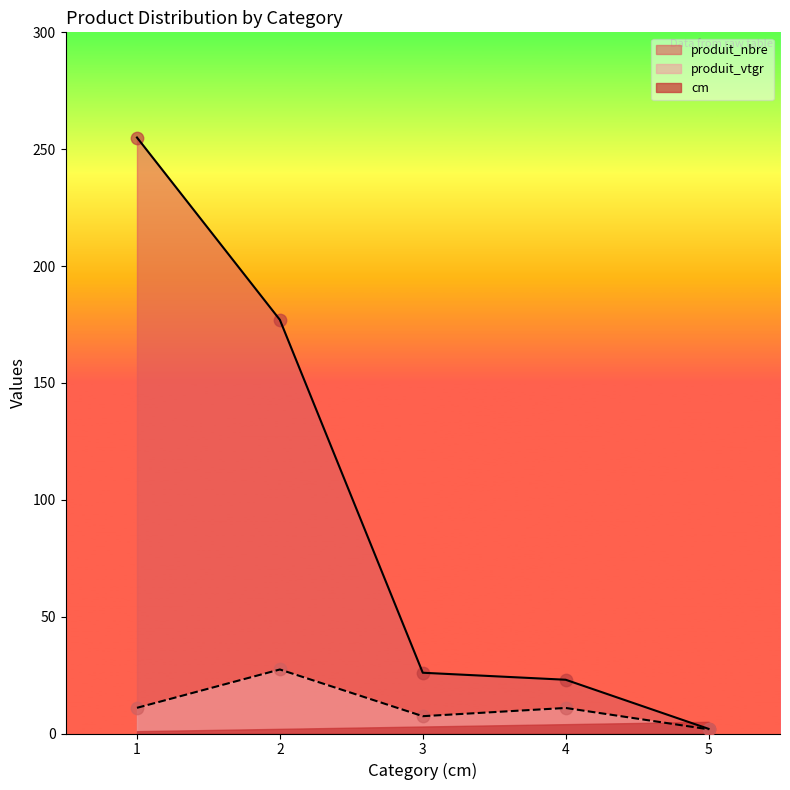

Which series has the largest total across all categories?

produit_nbre